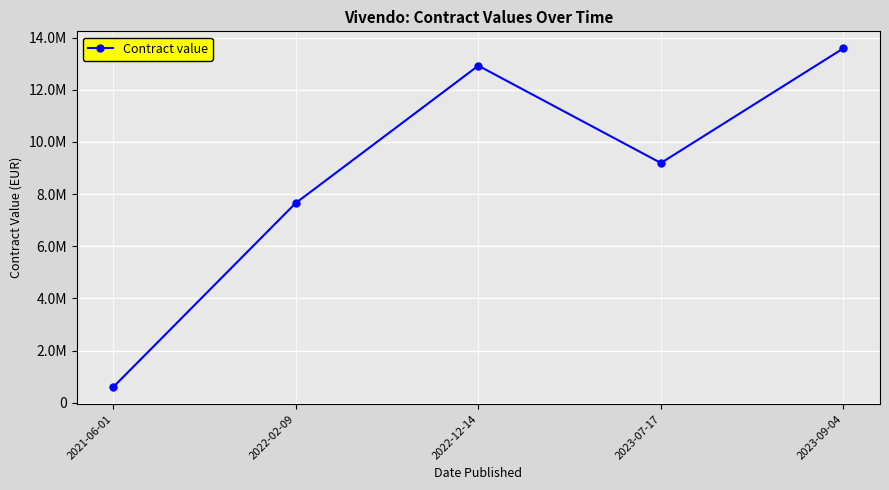

The value at 2022-12-14 is 3286887. True or false?

False